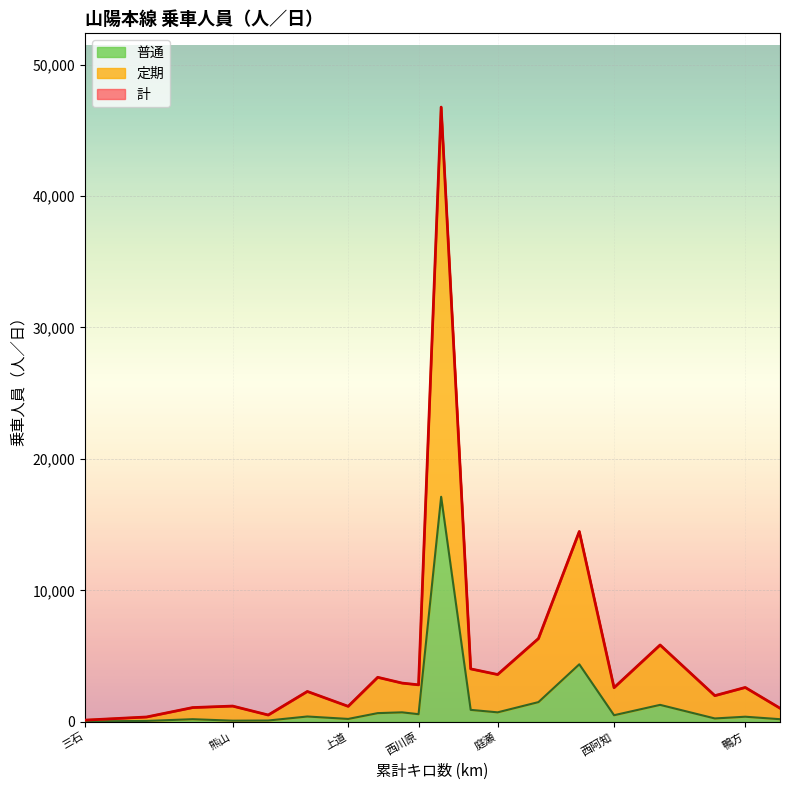

Is it true that 計 equals 1083 at 和気?

True